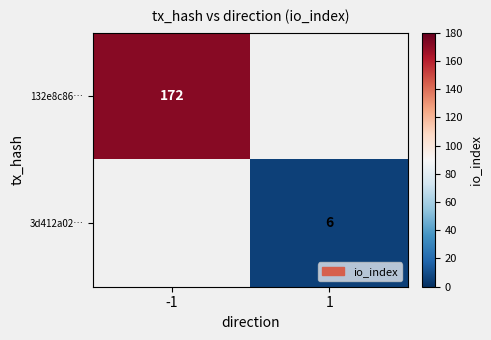

The value of 3d412a02… at 1 is 4. True or false?

False